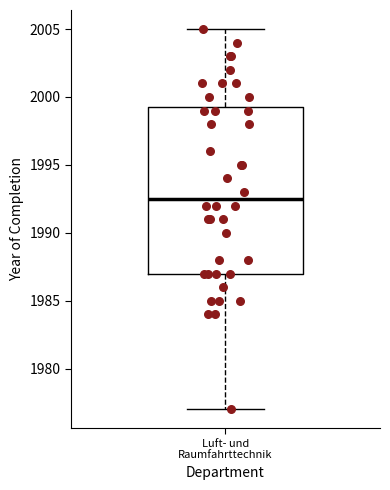

Where does the upper whisker of the box for Luft- und Raumfahrttechnik end on the y-axis? The values are not printed on the chart, so give them approximately, as read against the axis.

2005.0